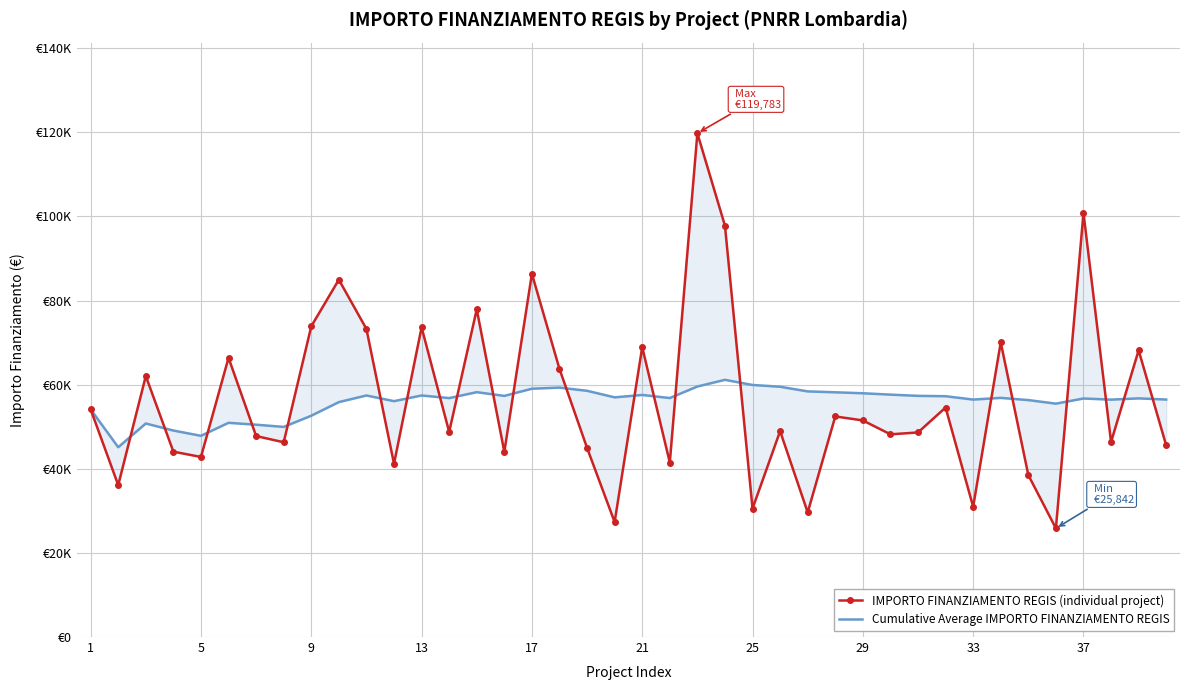

At 25, list the series in order from largest to smallest.

Cumulative Average IMPORTO FINANZIAMENTO REGIS, IMPORTO FINANZIAMENTO REGIS (individual project)